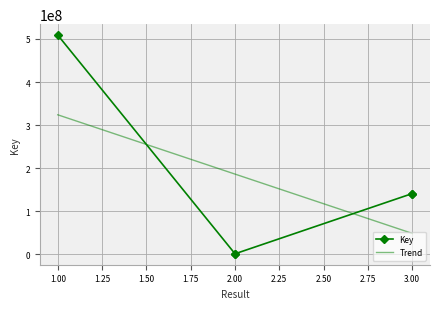

What is the highest value of the Trend series?

323942438.6